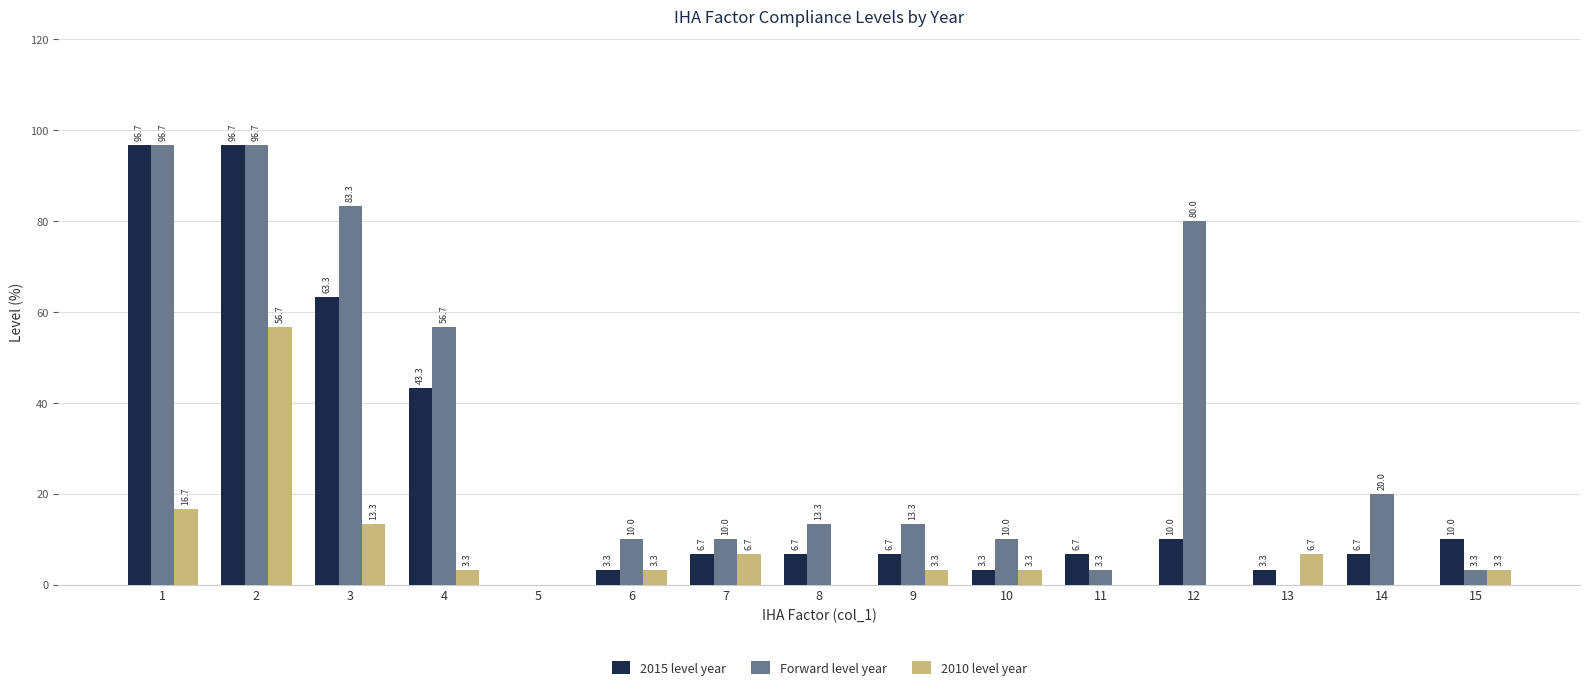

Read the Forward level year value at 6.

10.0